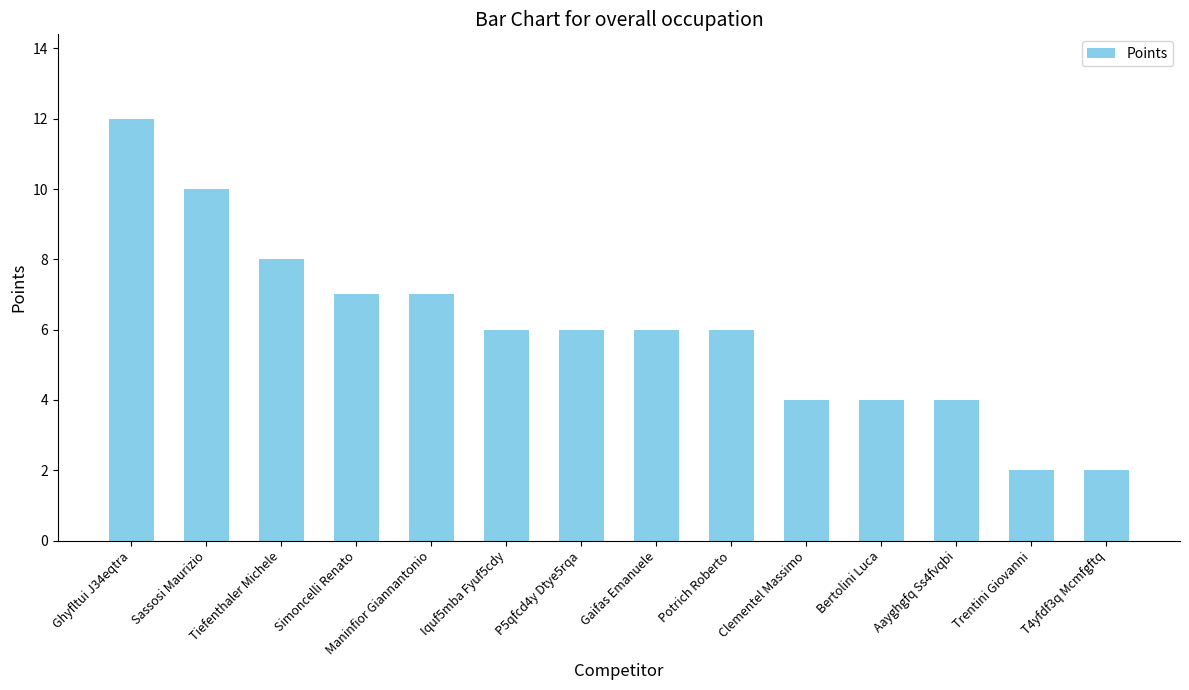

What is the difference between the second highest and minimum values?

8